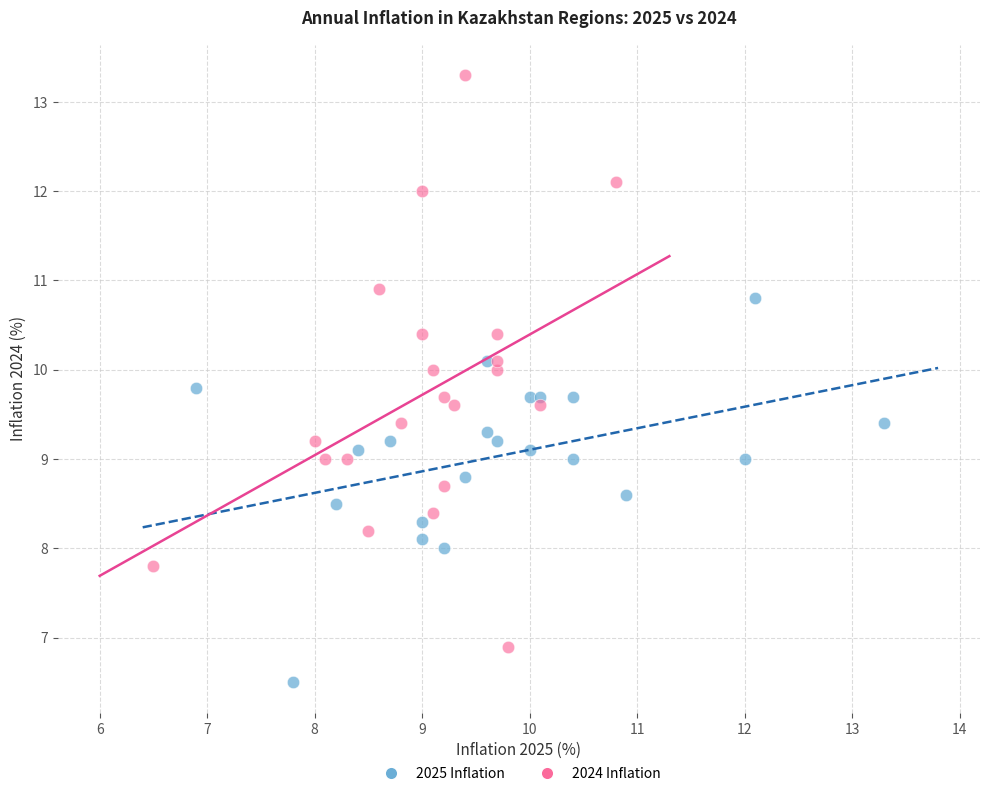

Which series reaches the maximum Y coordinate?

2024 Inflation